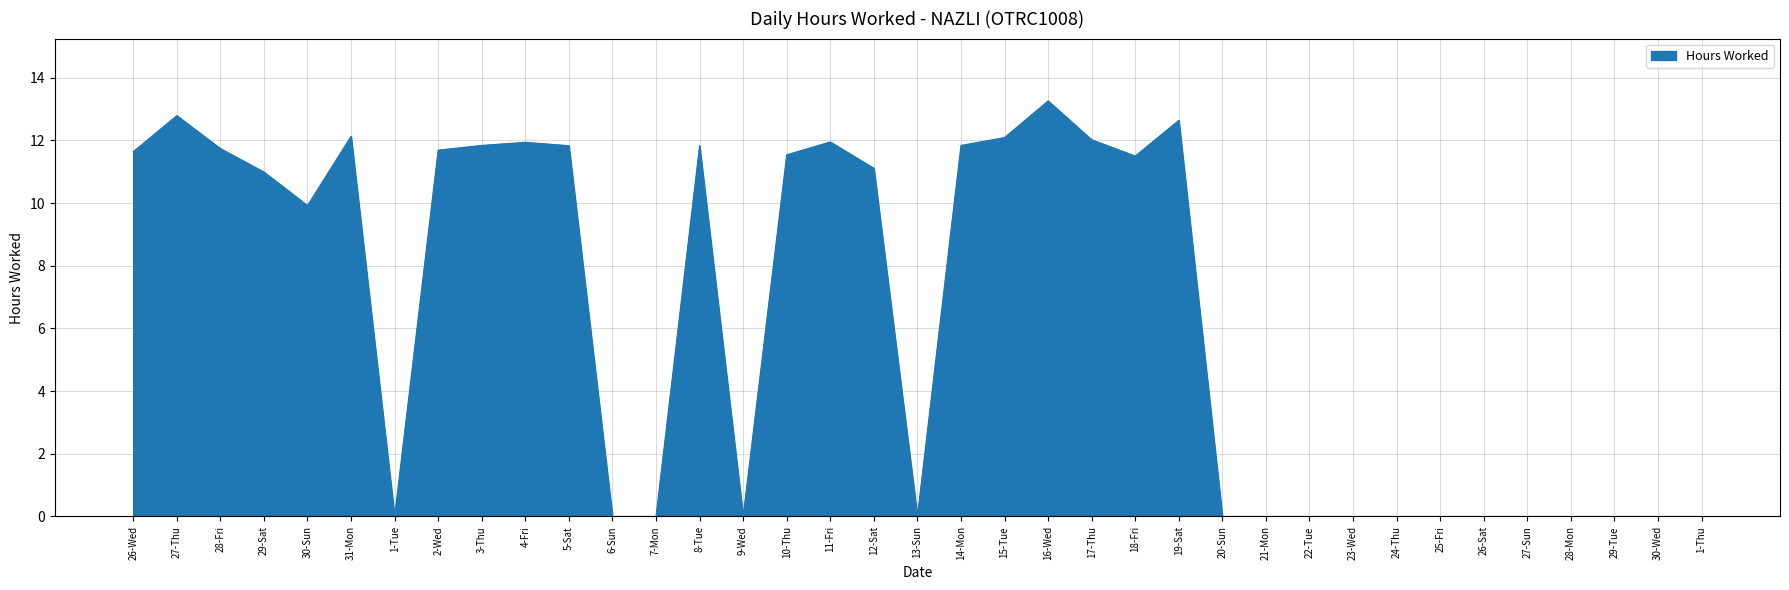

What is the approximate value at 27-Thu?

12.8